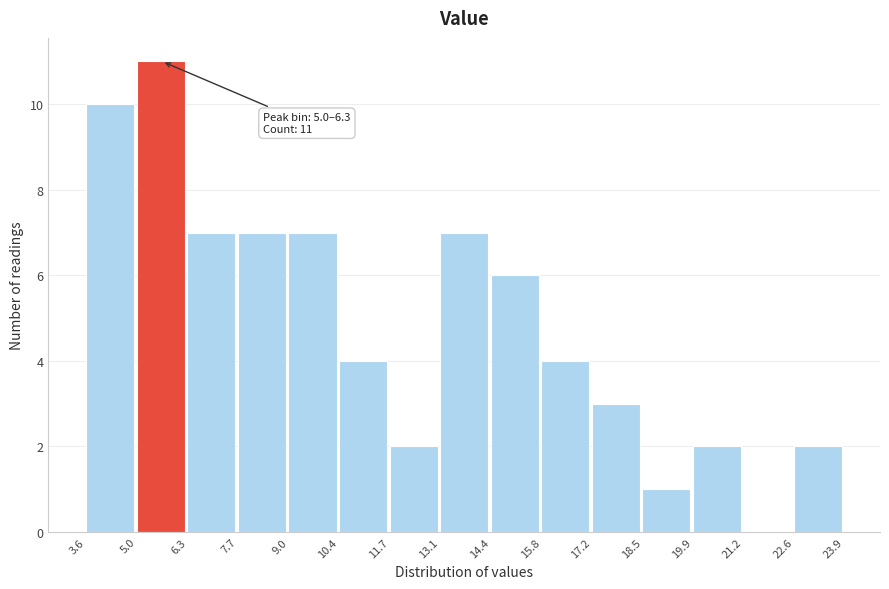

Which range on the x-axis has the tallest bar?

5.0 to 6.3